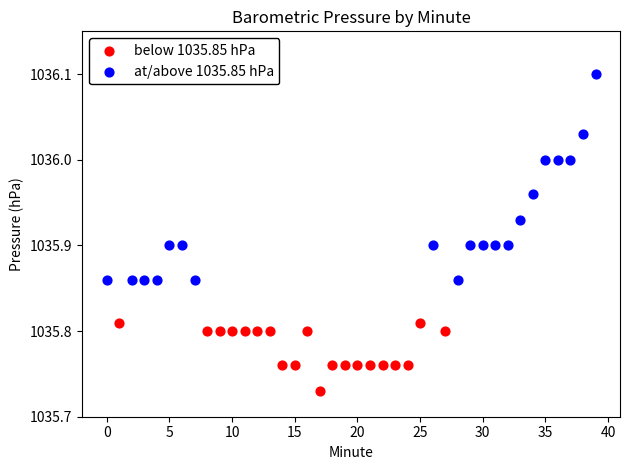

Which series reaches the minimum Y coordinate?

below 1035.85 hPa